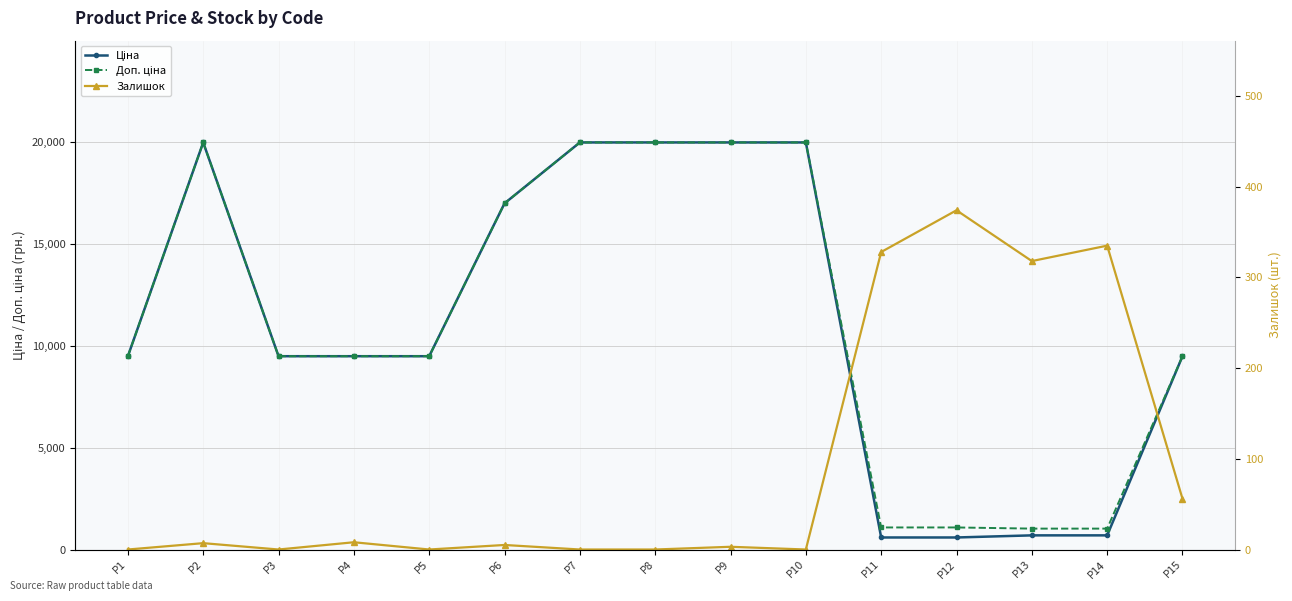

Which has a higher value, P1 or P12?

P1